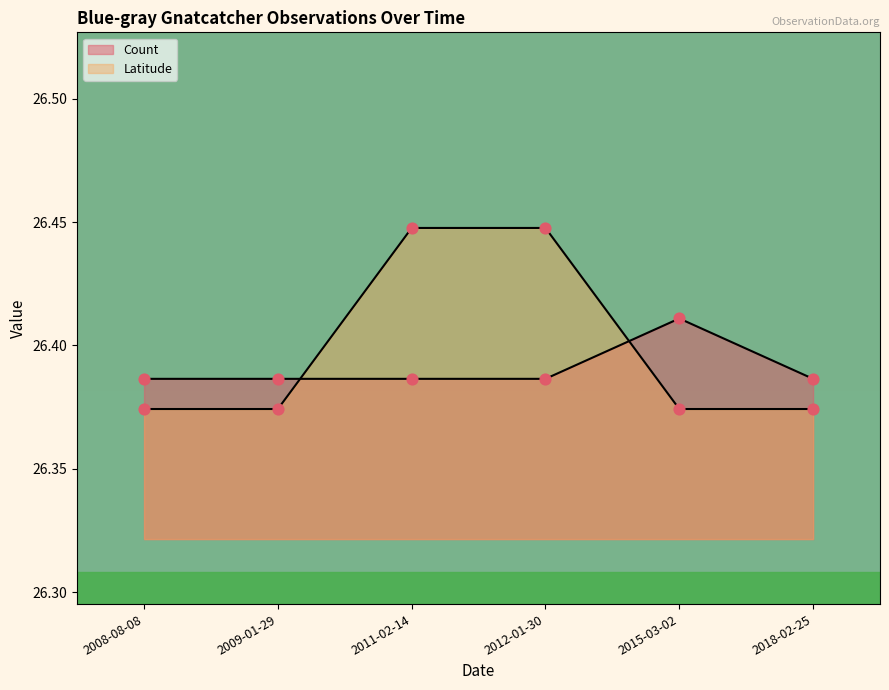

At which category is the sum across all series the highest?

2011-02-14